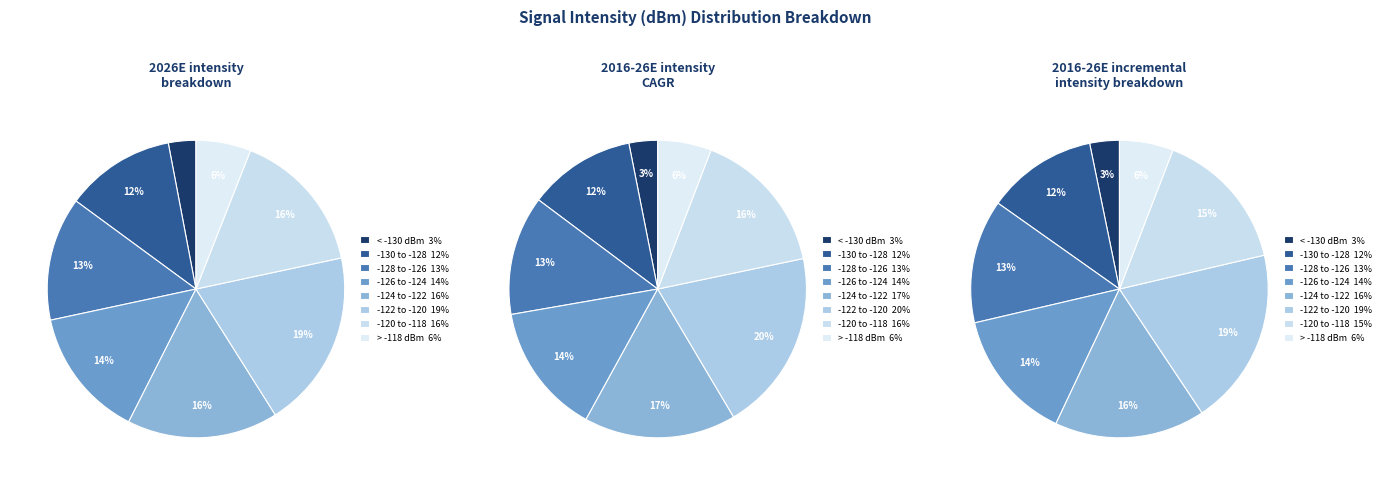

Does 4 represent more than half of the total?

No